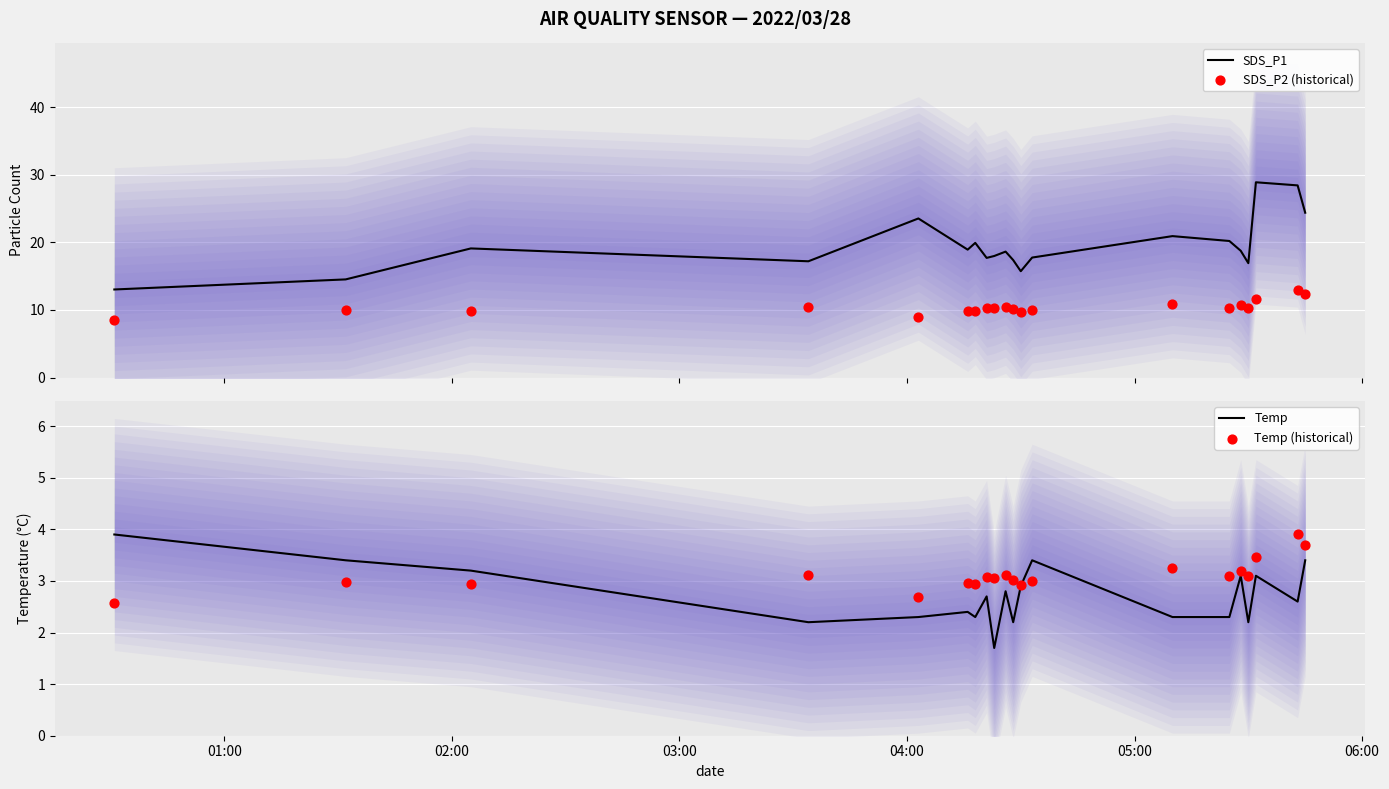

Which series contains the lowest Y value?

Temp